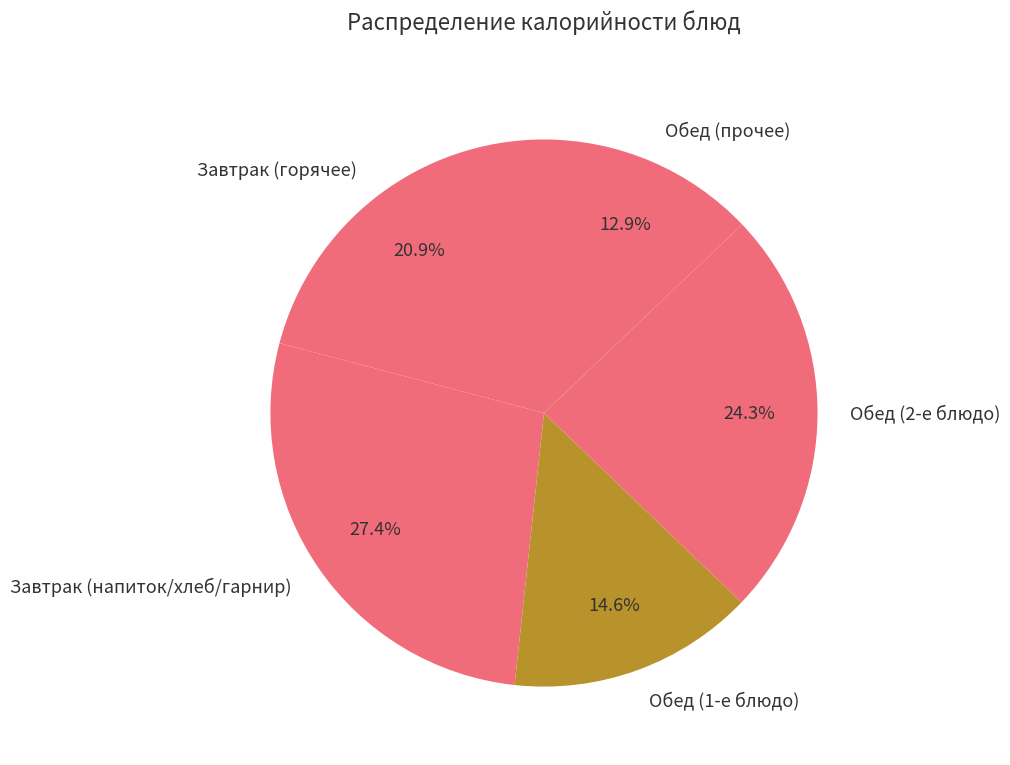

Which slice is the largest?

Завтрак (напиток/хлеб/гарнир)